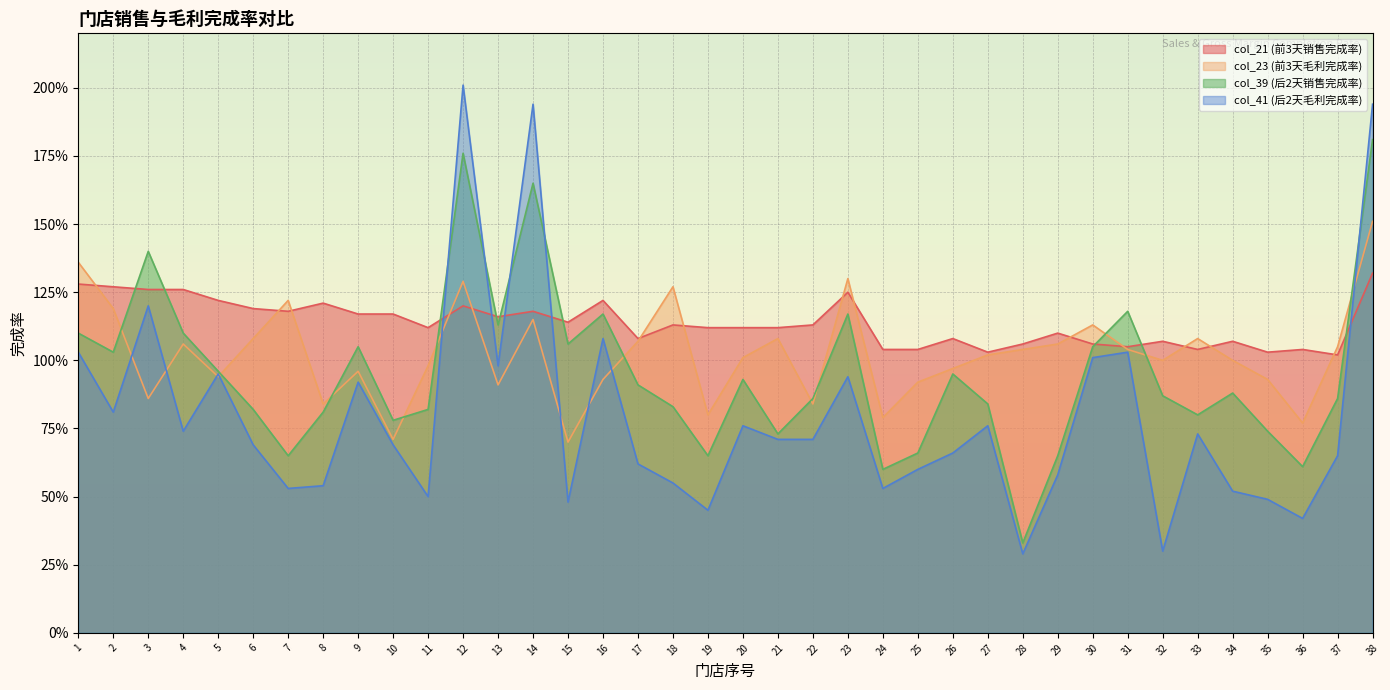

What is the value of the col_21 (前3天销售完成率) point at the 3rd from the left?

1.3